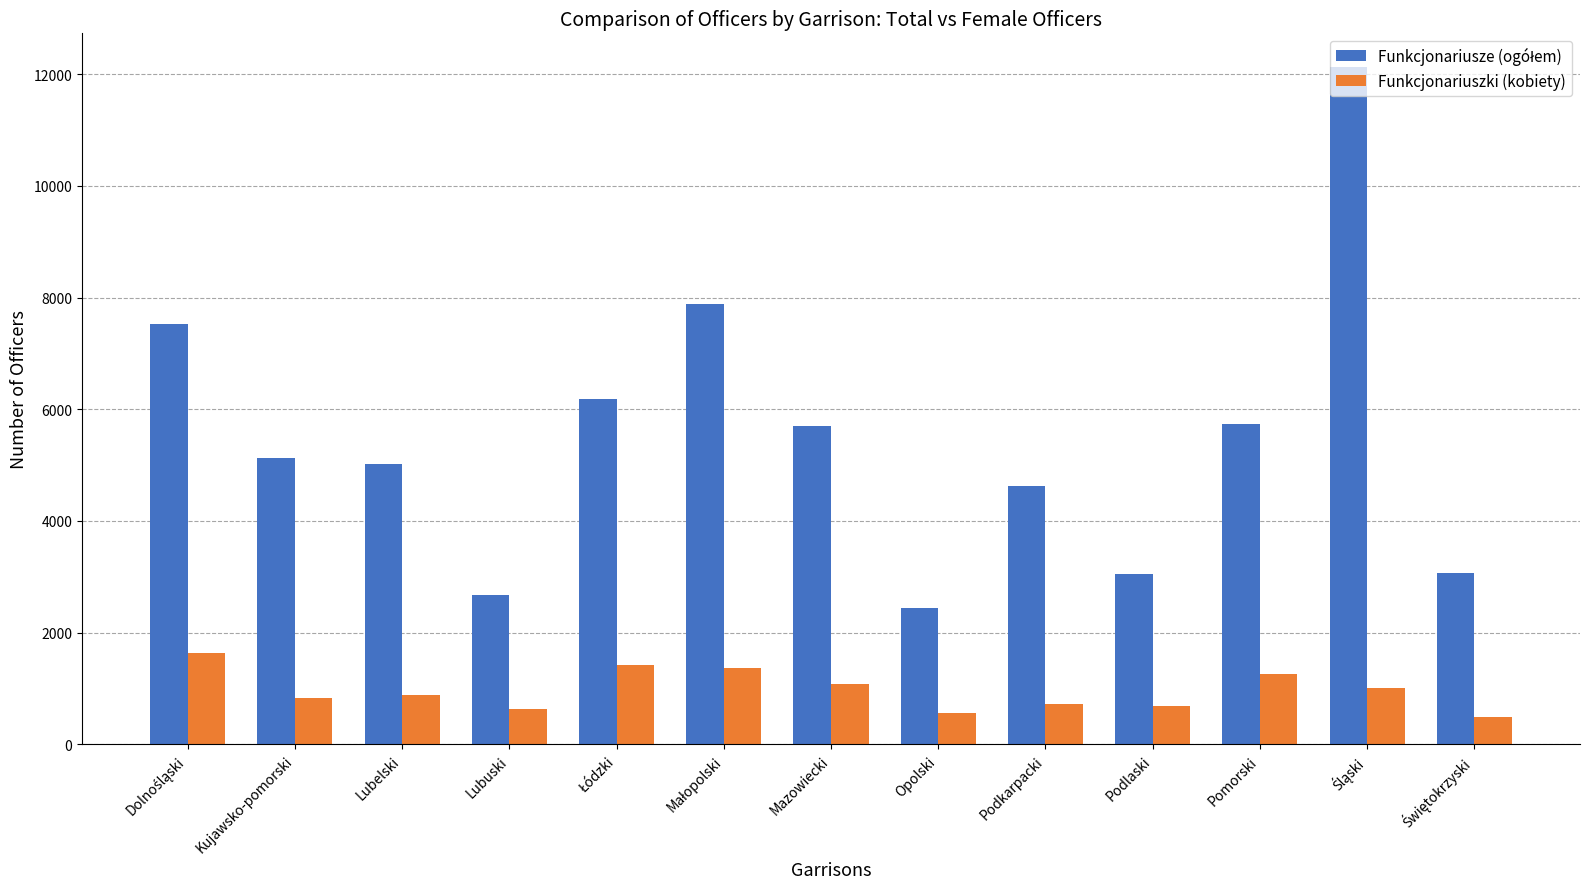

What is the total value across all series at Lubelski?

5895